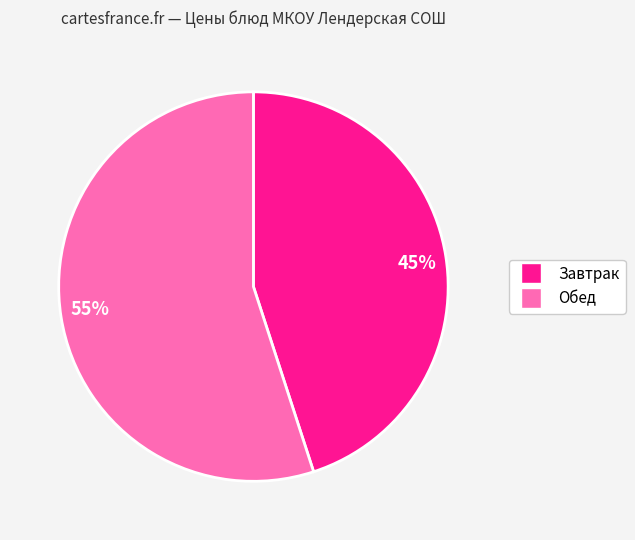

Count the number of slices in the pie.

2